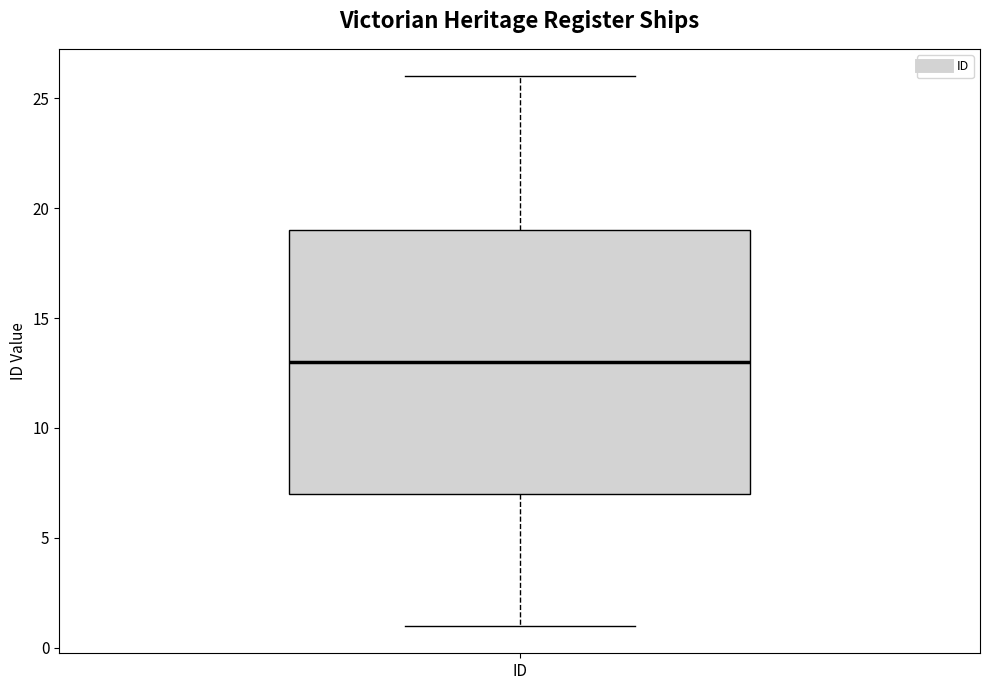

Read this box plot against the y-axis: the position of the median line, the range covered by the box, and the ends of both whiskers. The values are not printed on the chart, so give them approximately, as read against the axis.

median 13, box 7 to 19, whiskers 1 to 26